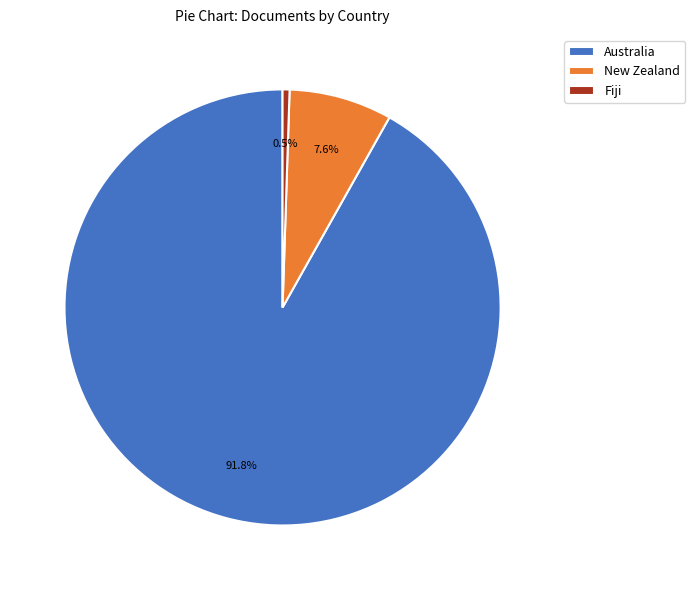

What percentage do Australia and New Zealand together represent?

99.5%